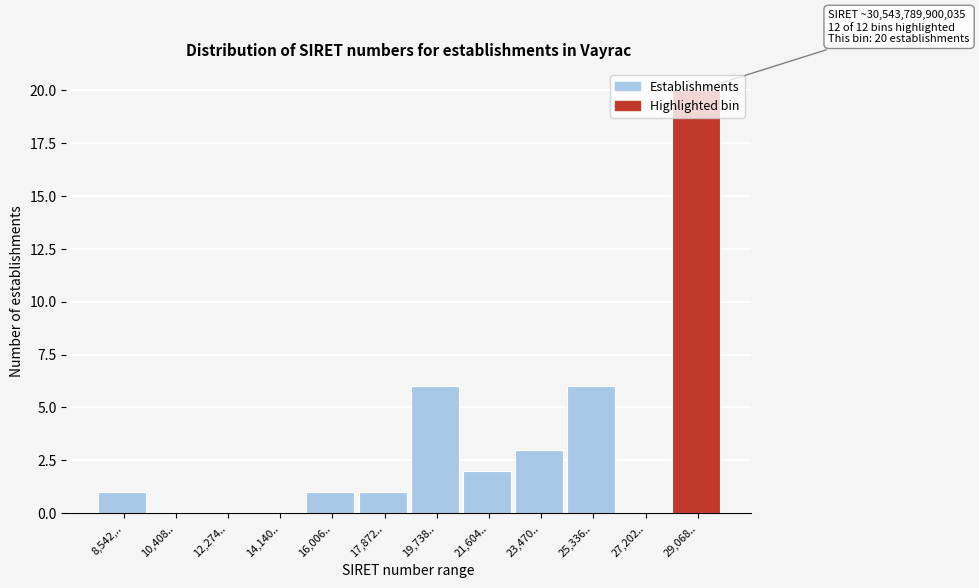

What is the maximum value shown in the chart?

20